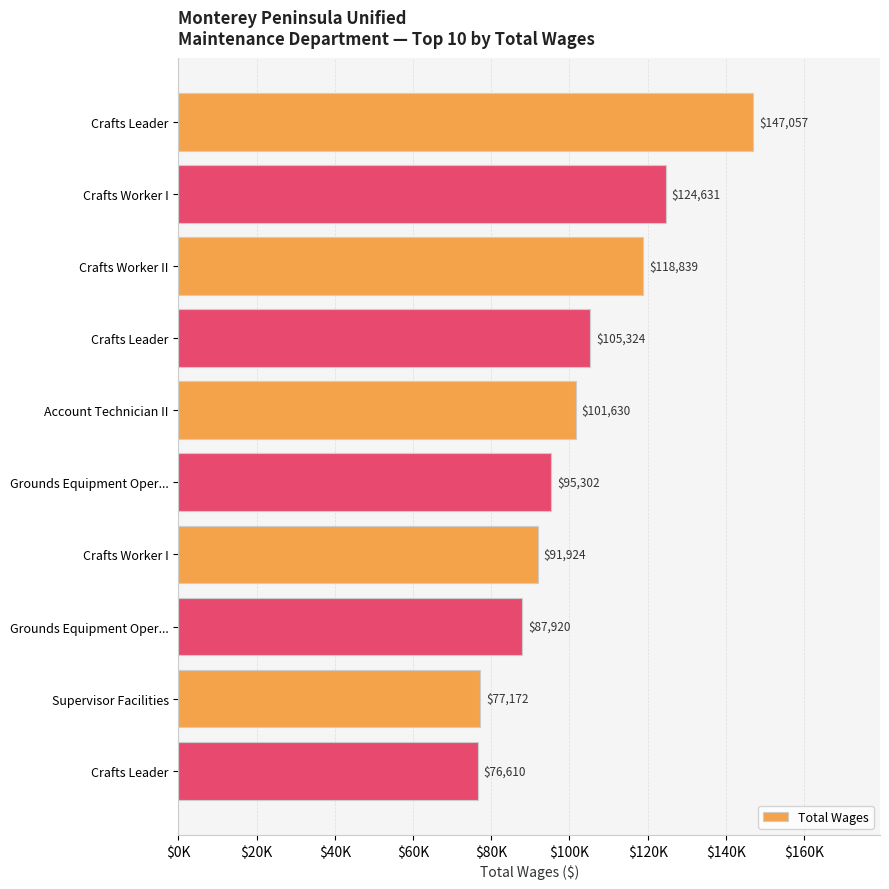

Are the bars horizontal?

Yes